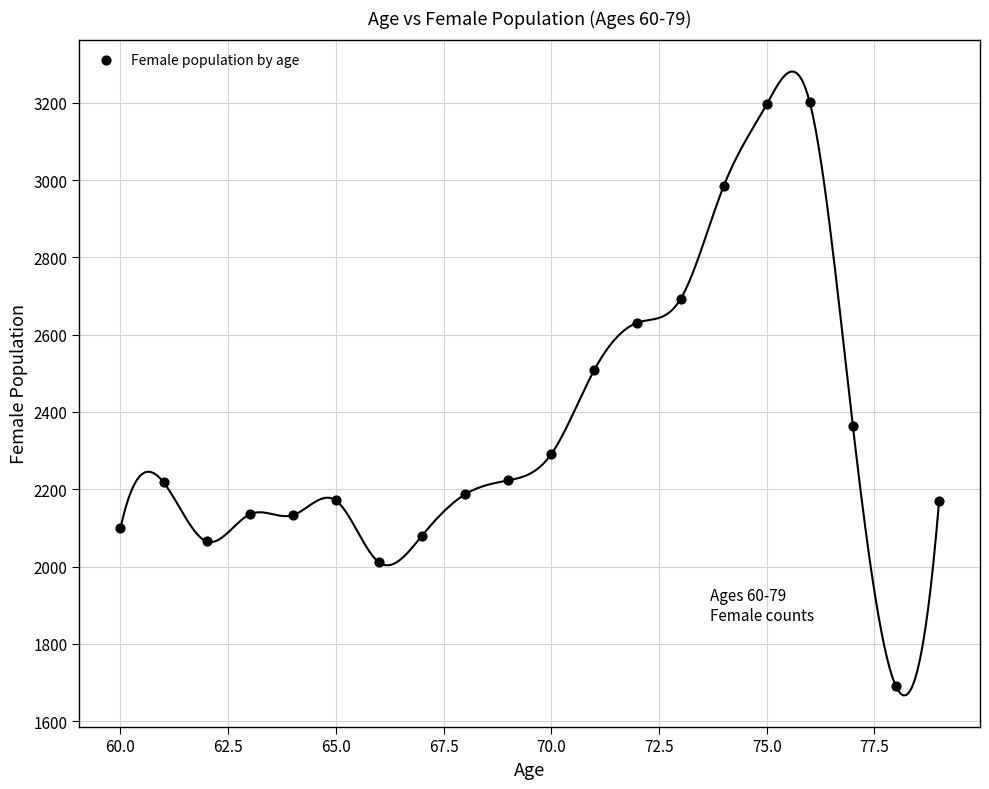

What Y value in the scatter plot is closest to 2445?

2509